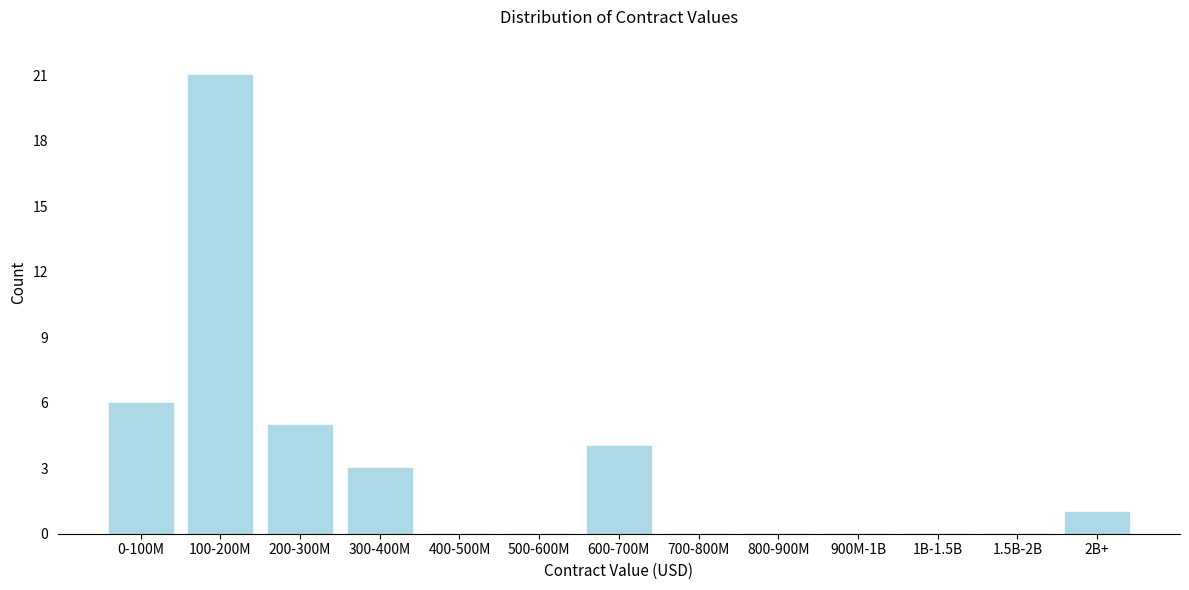

Reading left to right, extract all data points from this chart.

0-100M=6	100-200M=21	200-300M=5	300-400M=3	400-500M=0	500-600M=0	600-700M=4	700-800M=0	800-900M=0	900M-1B=0	1B-1.5B=0	1.5B-2B=0	2B+=1